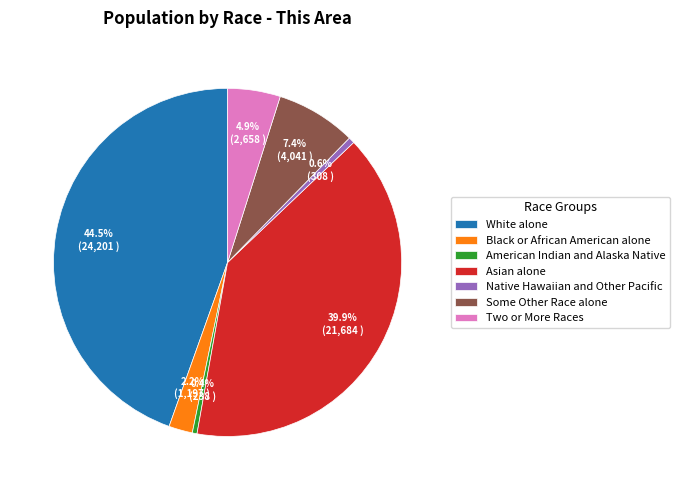

True or false: Asian alone accounts for 34% of the total.

False